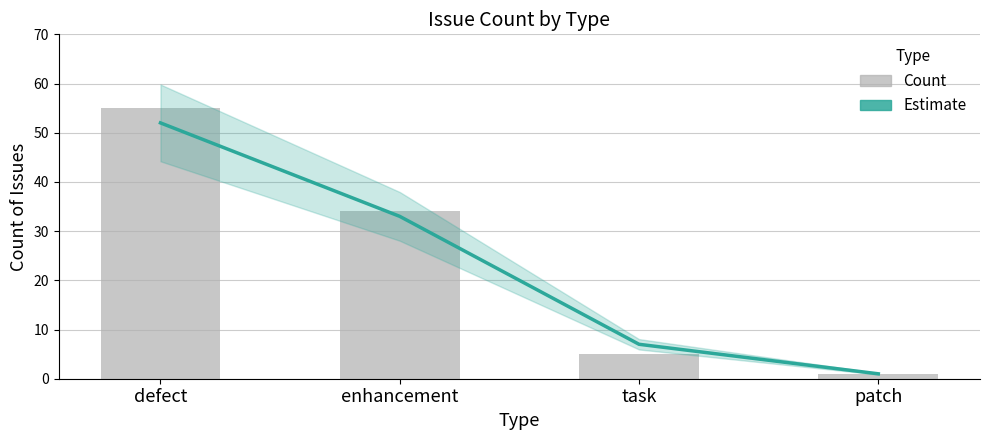

What is the label of the 2nd bar from the right?

task